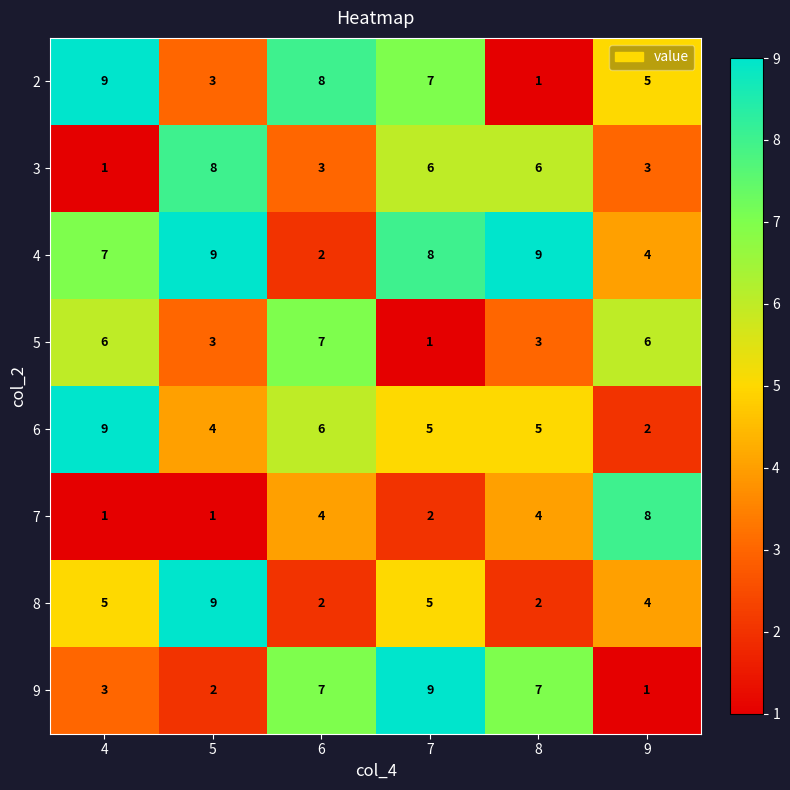

What is the maximum value for 7?

8